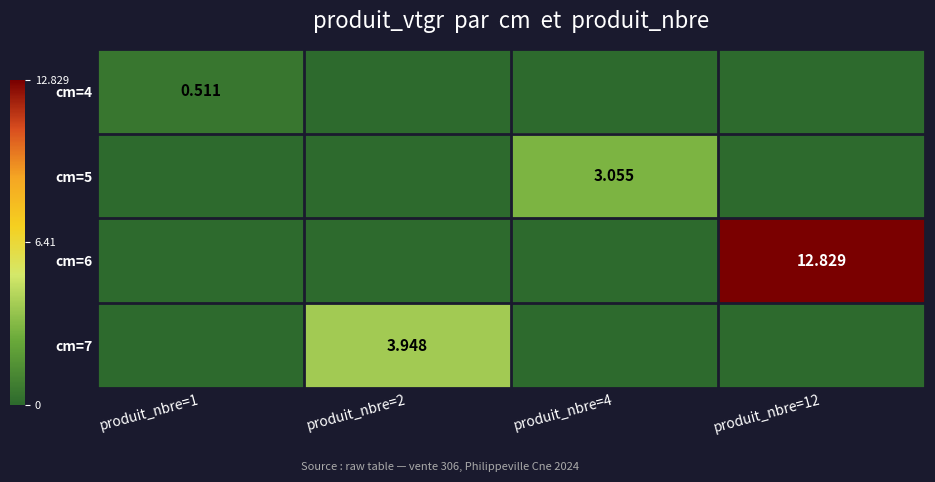

Which label corresponds to the smallest value in the chart?

produit_nbre=2